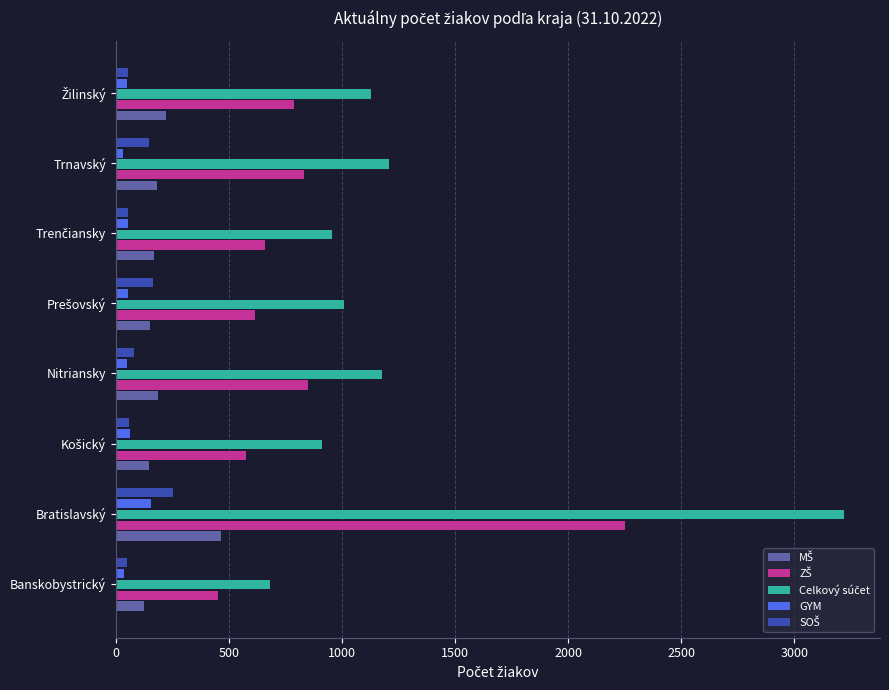

What is the sum of all GYM values?

496